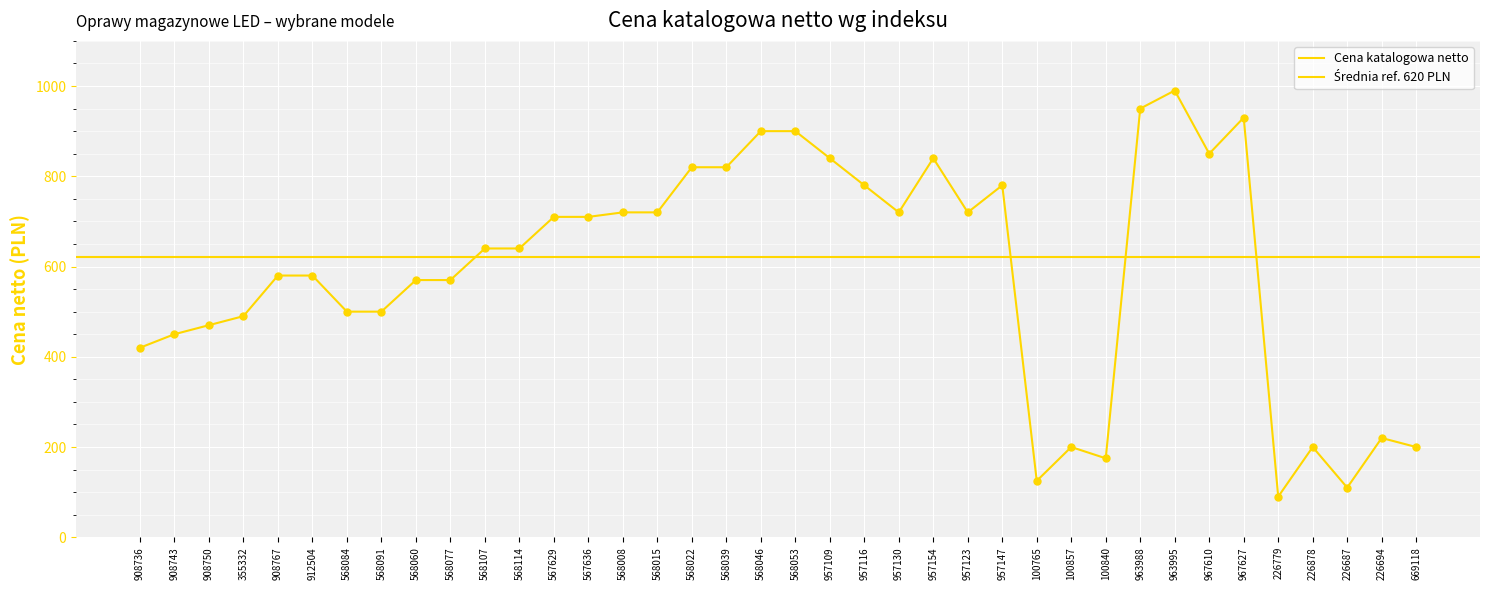

What is the change in value from 355332 to 100857?

-290